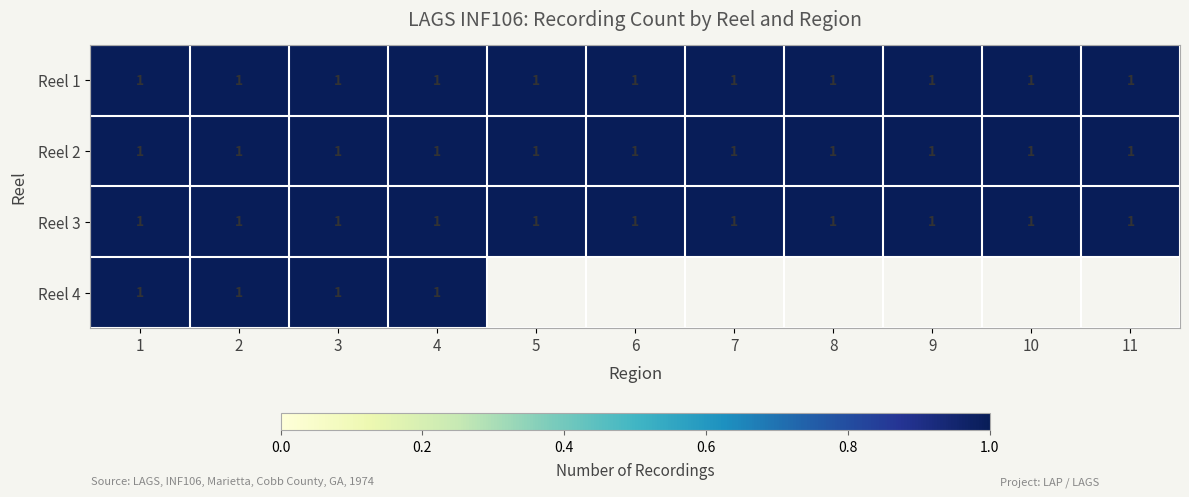

What is the sum of all Reel 2 values?

11